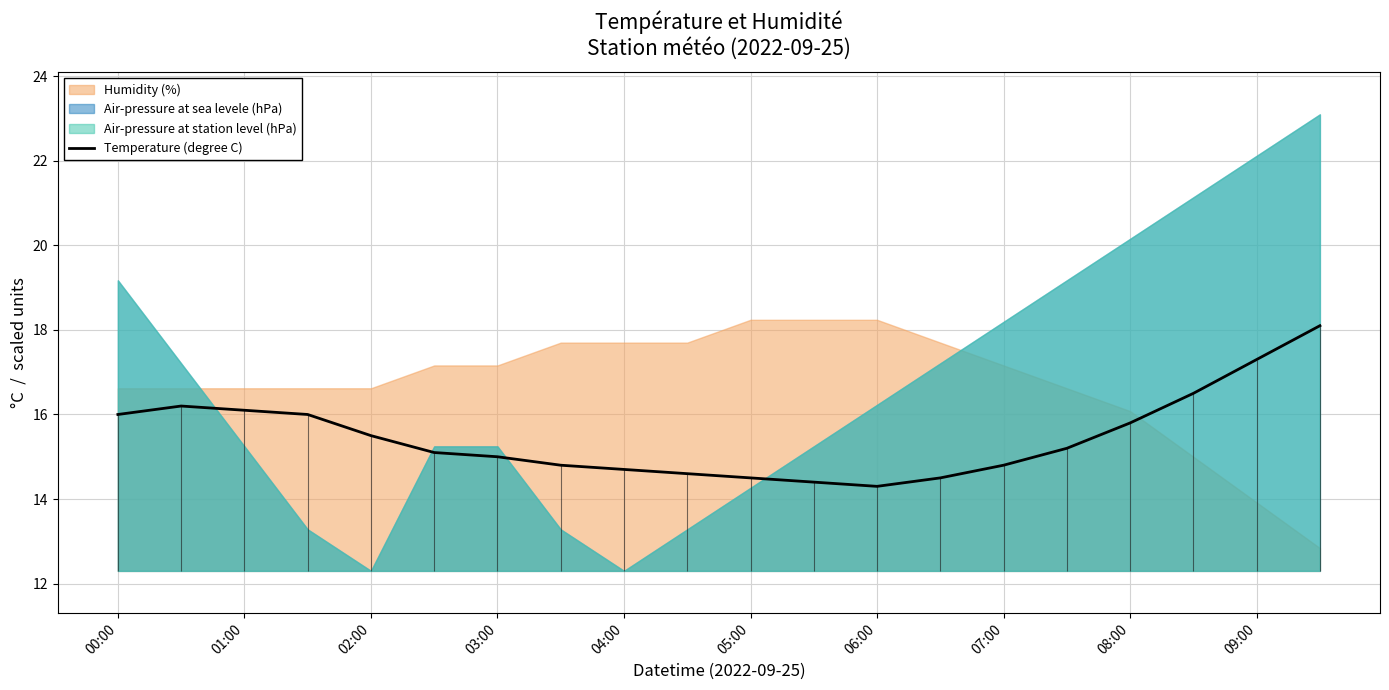

What is the minimum value for Temperature (degree C)?

14.3